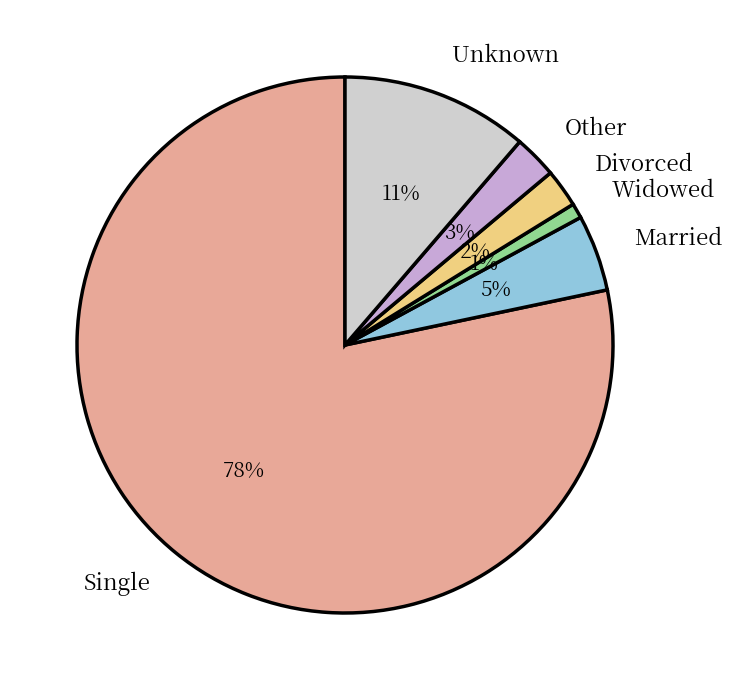

To the nearest percent, what is the average slice percentage?

17%